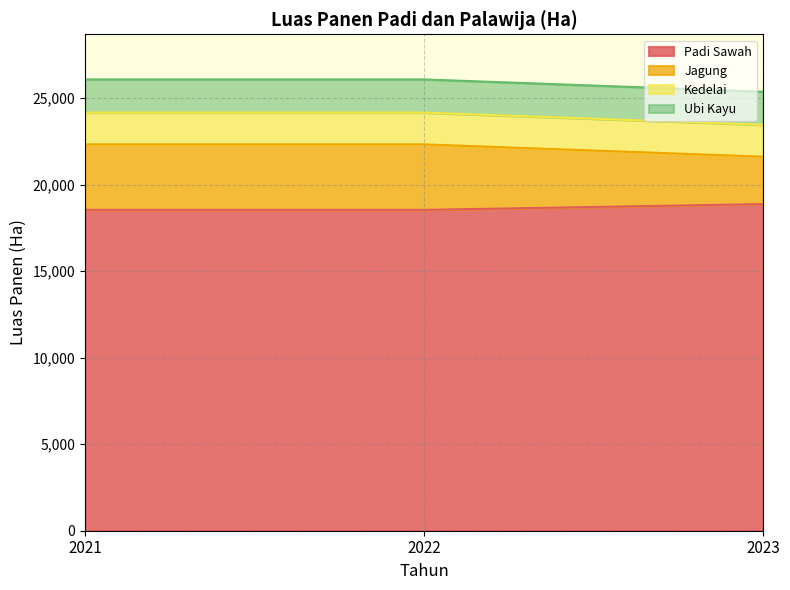

How many distinct data groups are displayed?

4